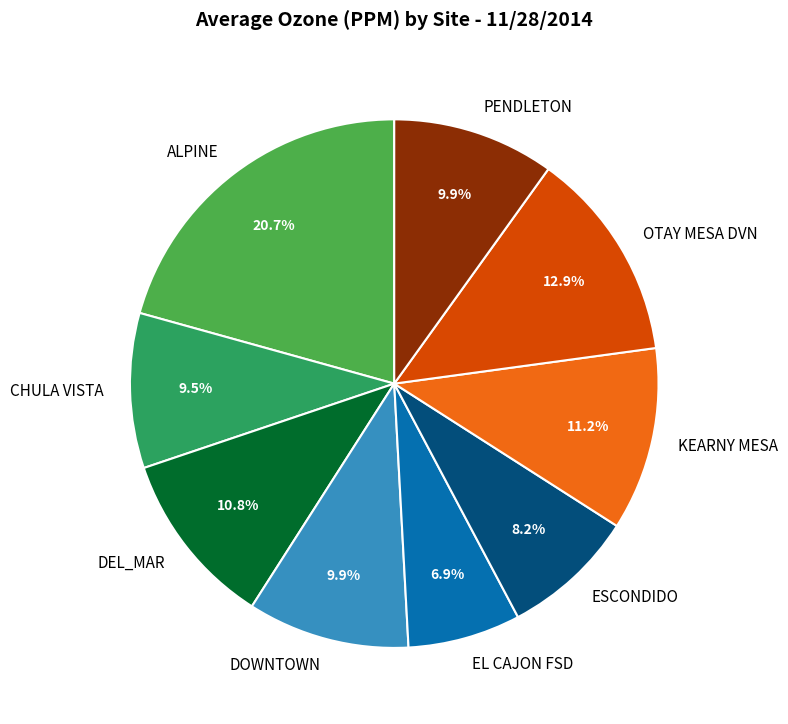

Count the number of slices in the pie.

9